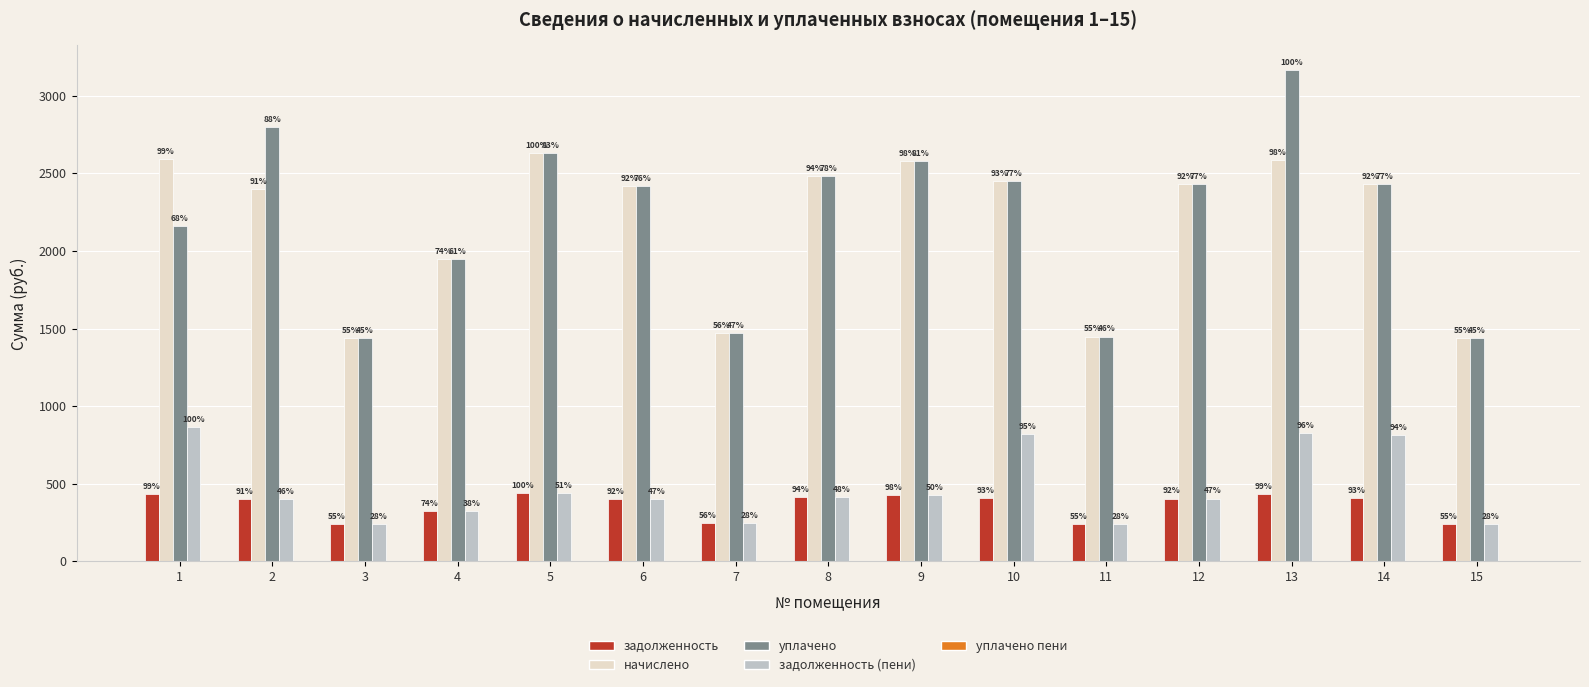

What is the approximate value of задолженность (пени) at 4?

324.9